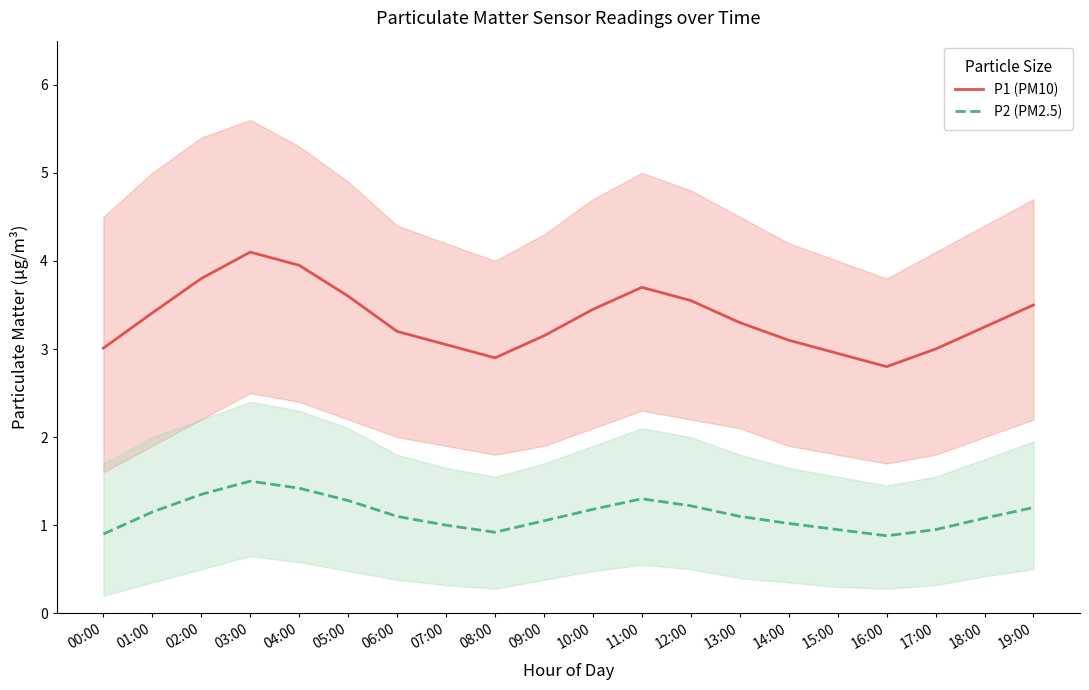

At which category does the chart reach its minimum across all series?

16:00